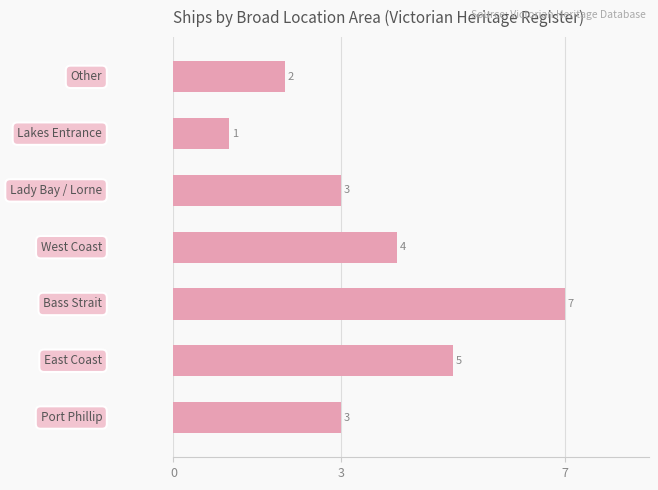

What is the sum of all values?

25